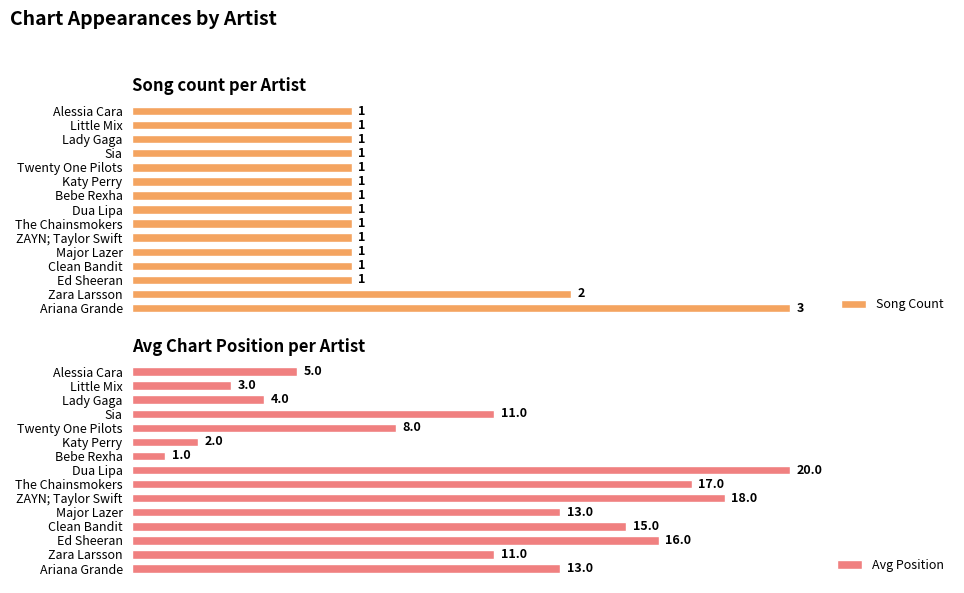

Count the Song Count values in the range 1 to 2.

14